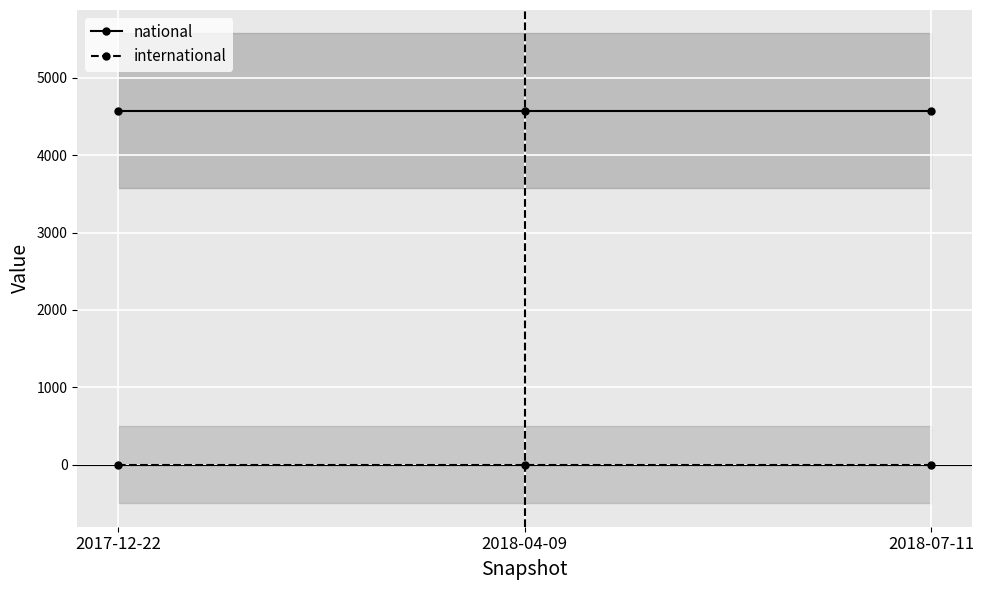

List the series in order of their overall mean, lowest first.

international, national